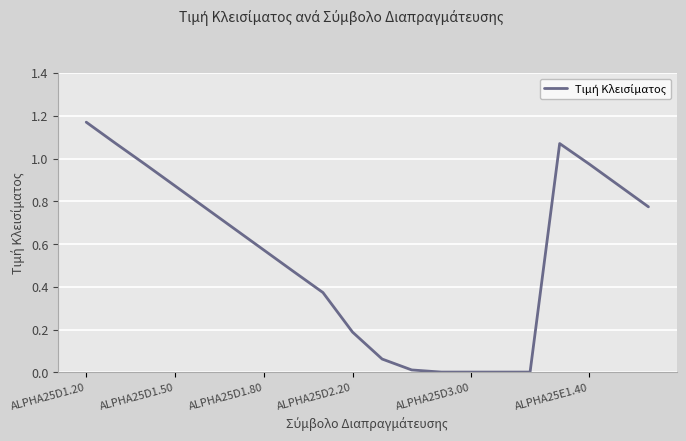

Does the chart have visible grid lines?

Yes